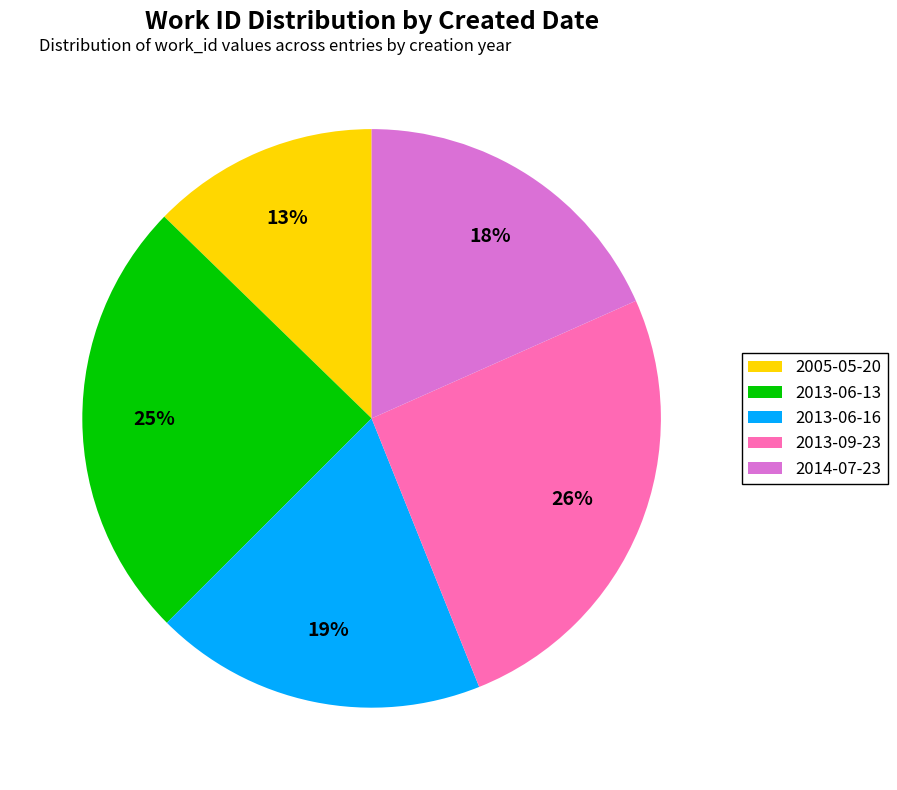

How many slices are in this pie chart?

5